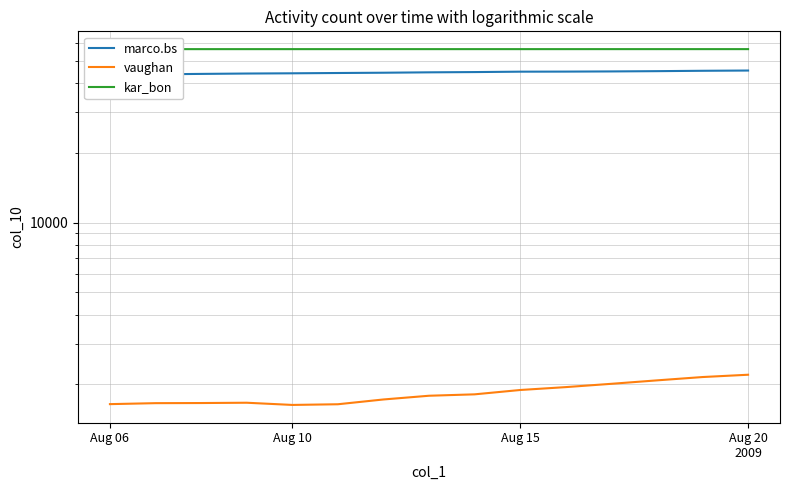

At how many categories does at least one series exceed 30740?

15